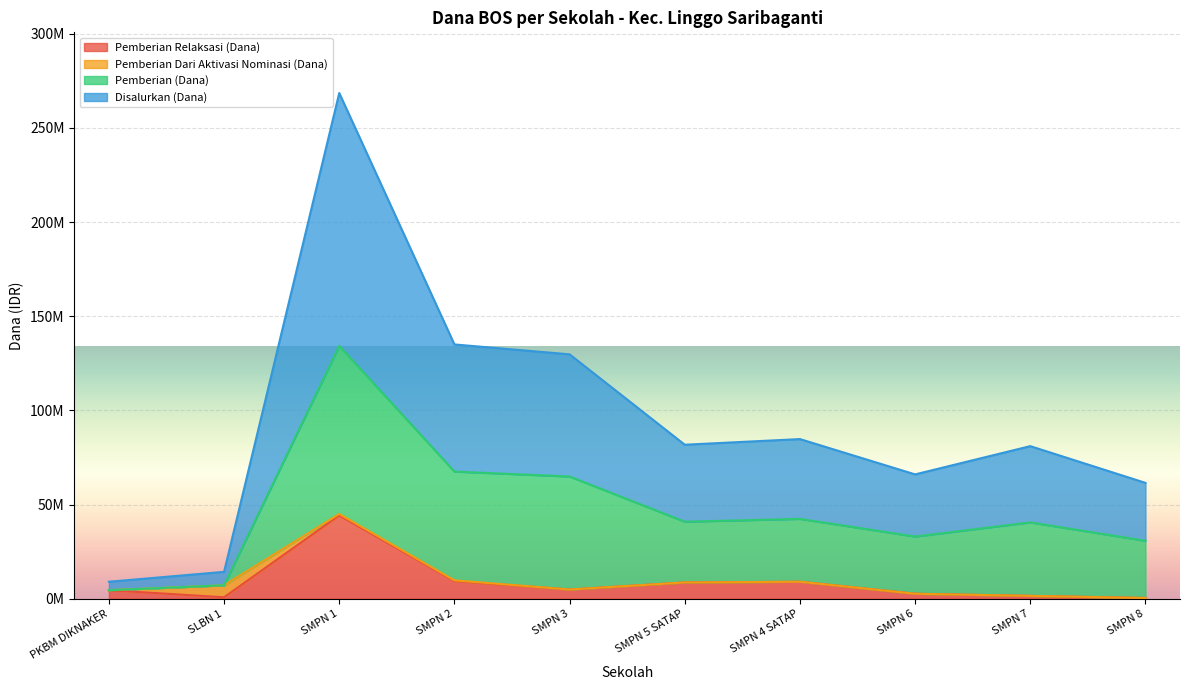

What are all the series names shown in the legend?

Pemberian Relaksasi (Dana), Pemberian Dari Aktivasi Nominasi (Dana), Pemberian (Dana), Disalurkan (Dana)